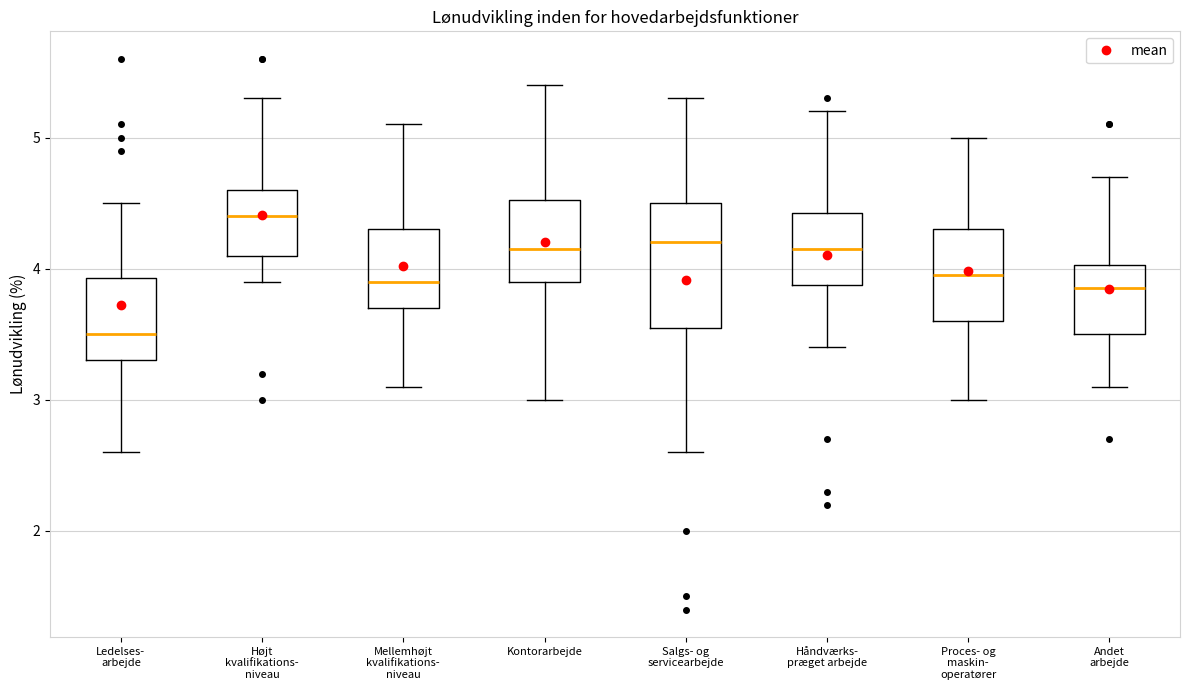

Where does the lower whisker of the box for Salgs- og servicearbejde end on the y-axis? The values are not printed on the chart, so give them approximately, as read against the axis.

2.6